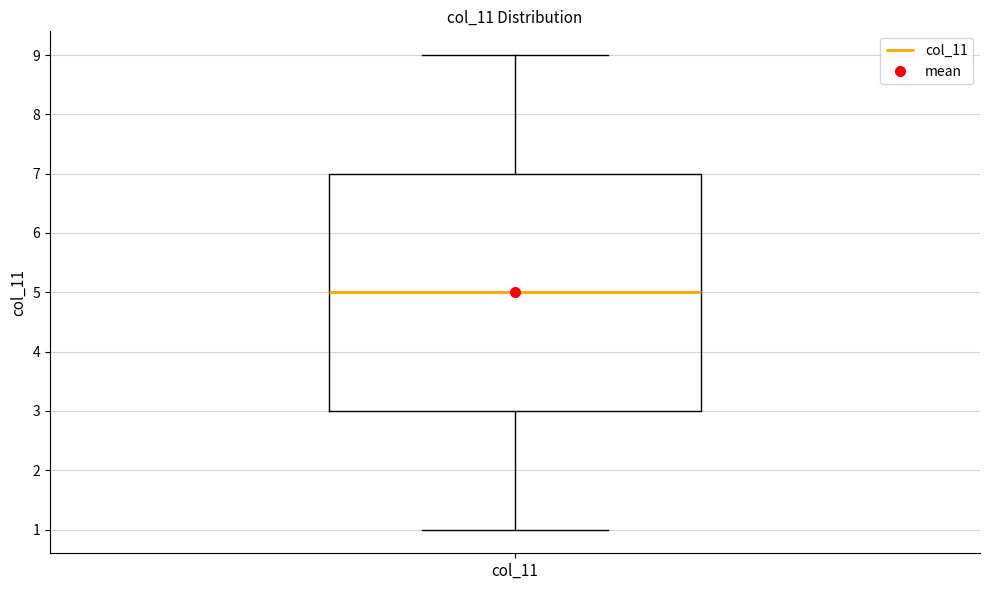

Where is the lower edge of the box for col_11 on the y-axis? The values are not printed on the chart, so give them approximately, as read against the axis.

3